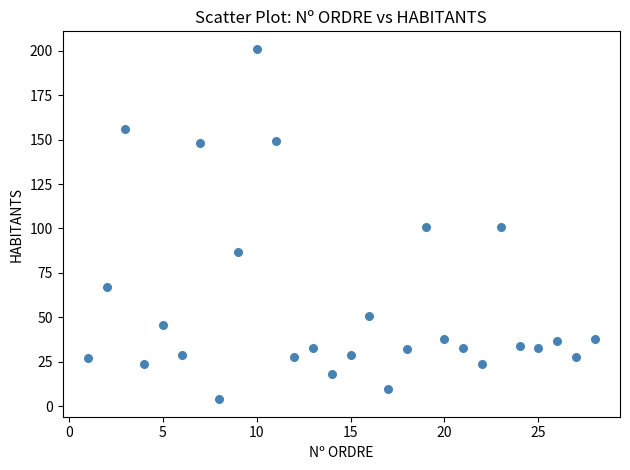

What is the range of X values (max minus min)?

27